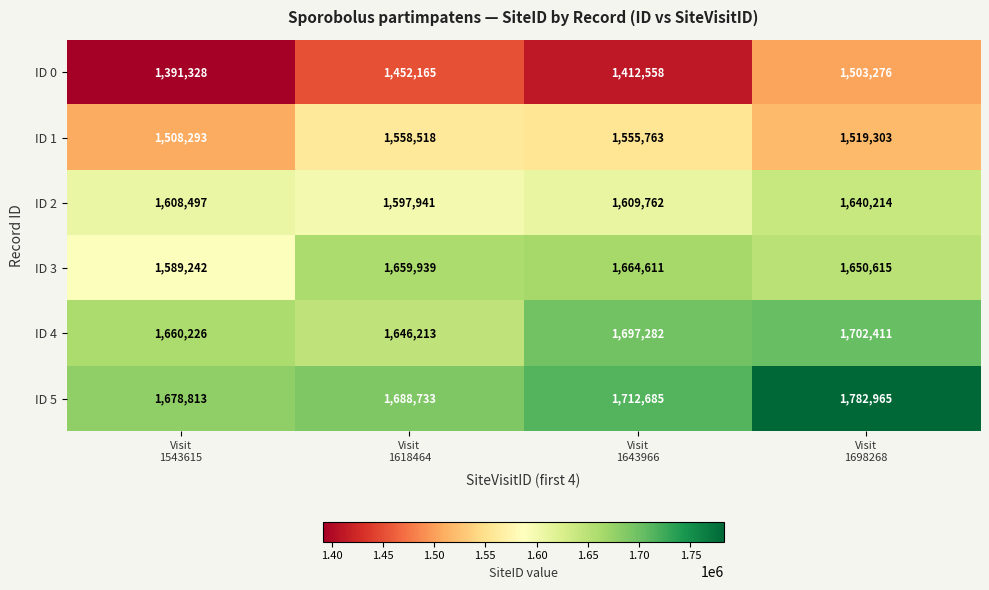

What is the sum of all ID 3 values?

6564407